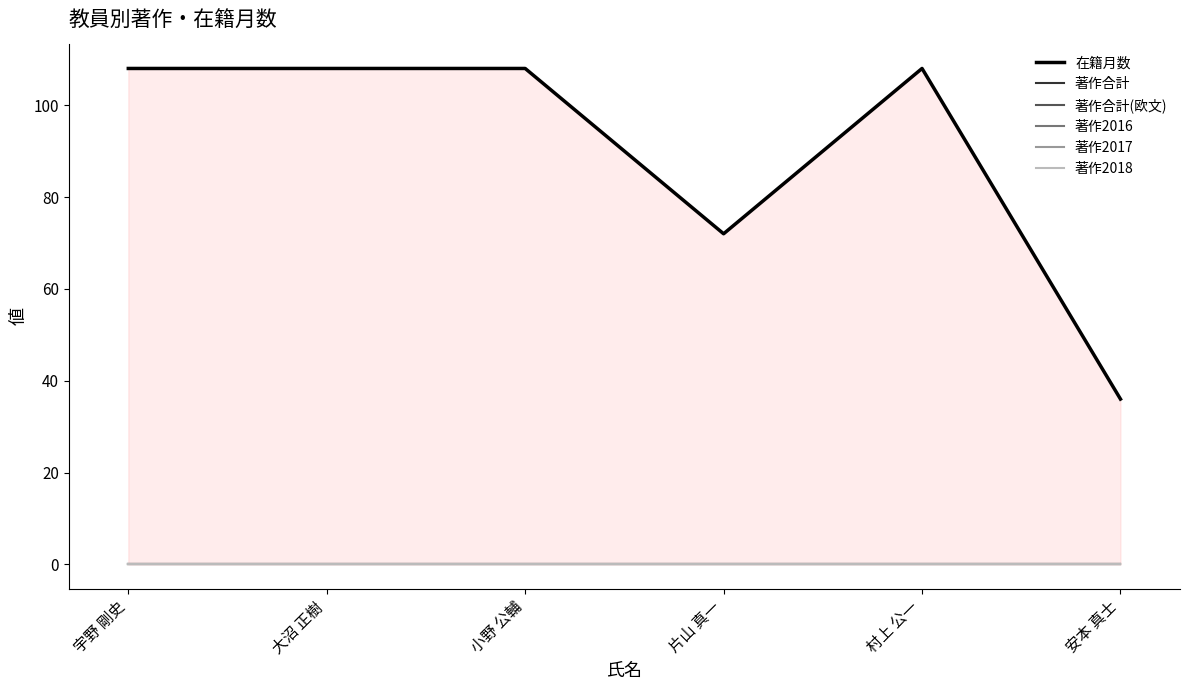

True or false: 著作2016 and 著作2018 intersect in this chart.

False